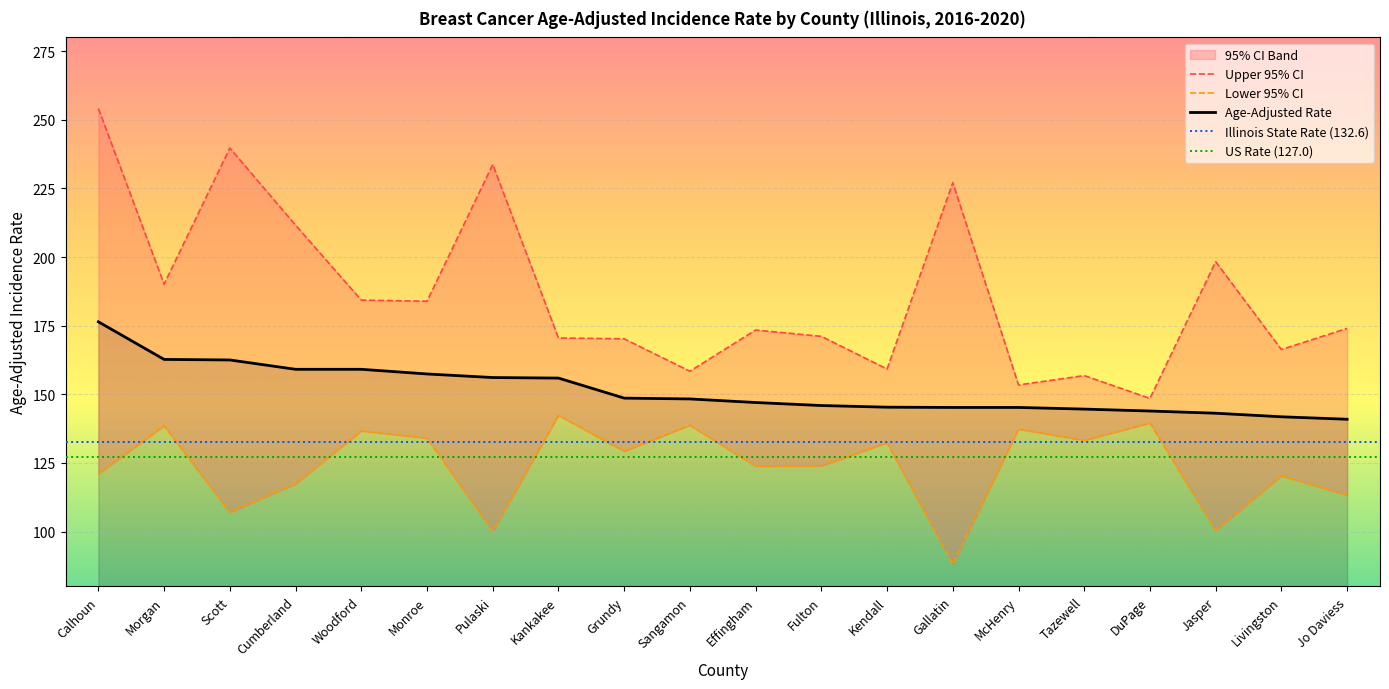

What position from the left is Monroe?

6